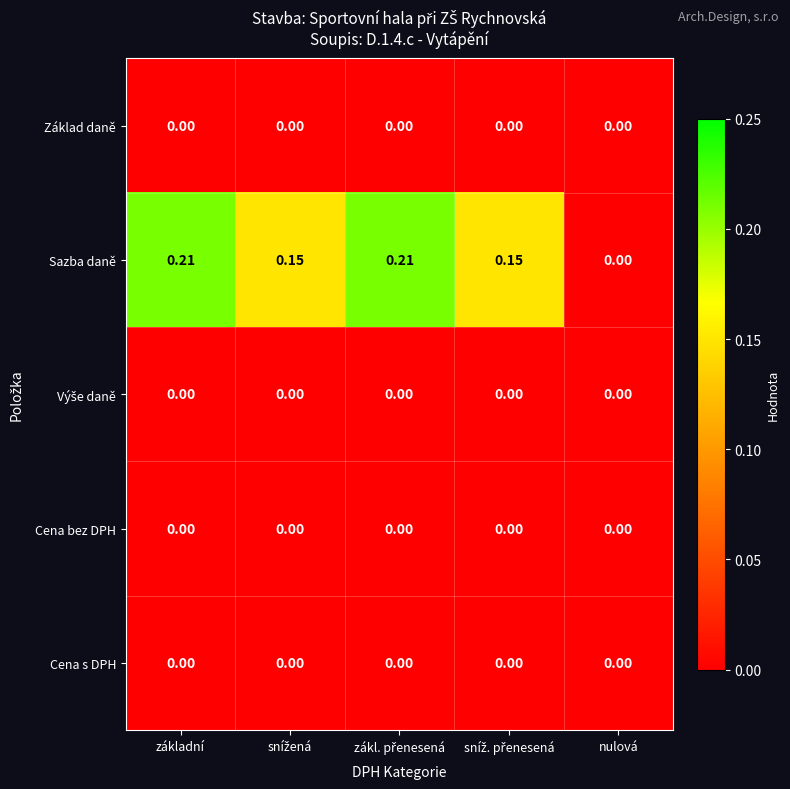

Which series has the widest spread of values?

Sazba daně